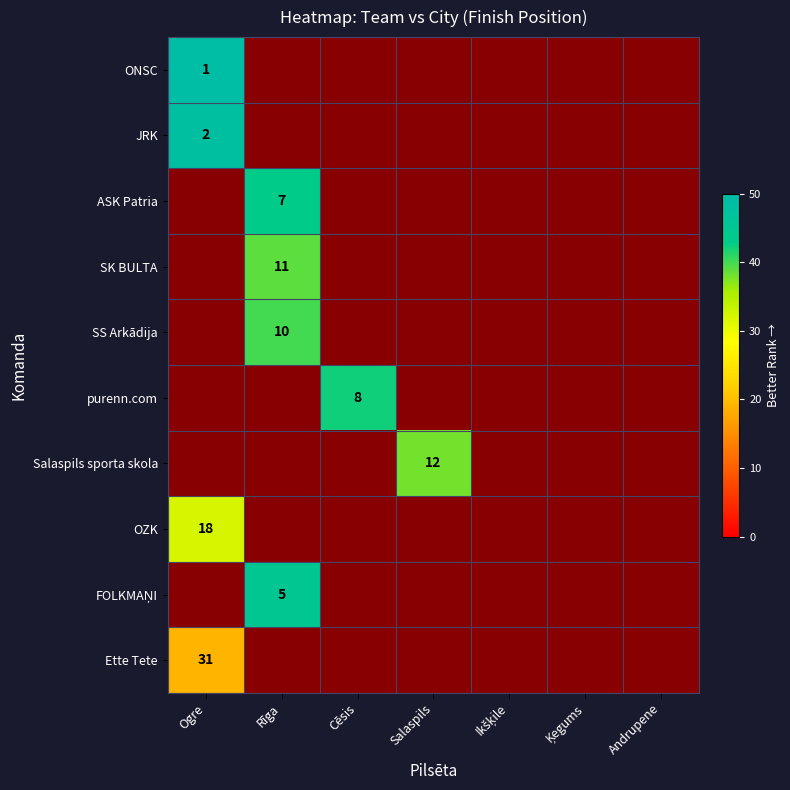

At how many categories does at least one series exceed 41?

3